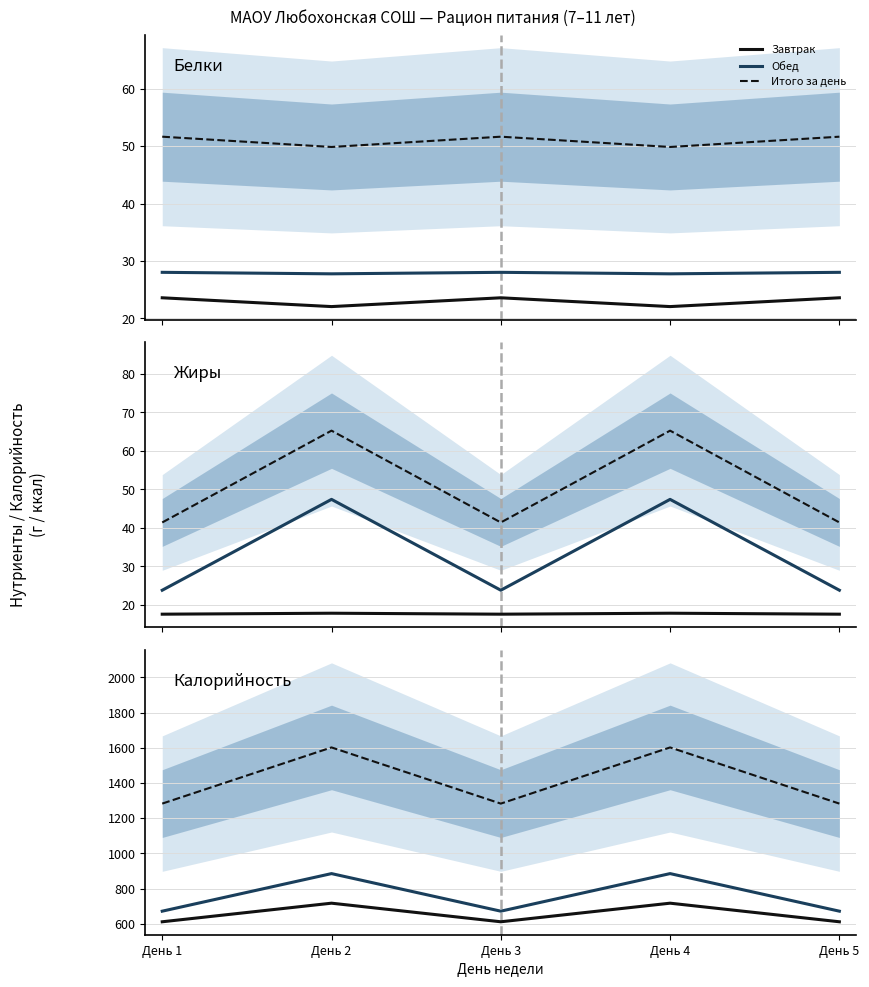

What value does the Итого за день series have at День 3?

1282.8